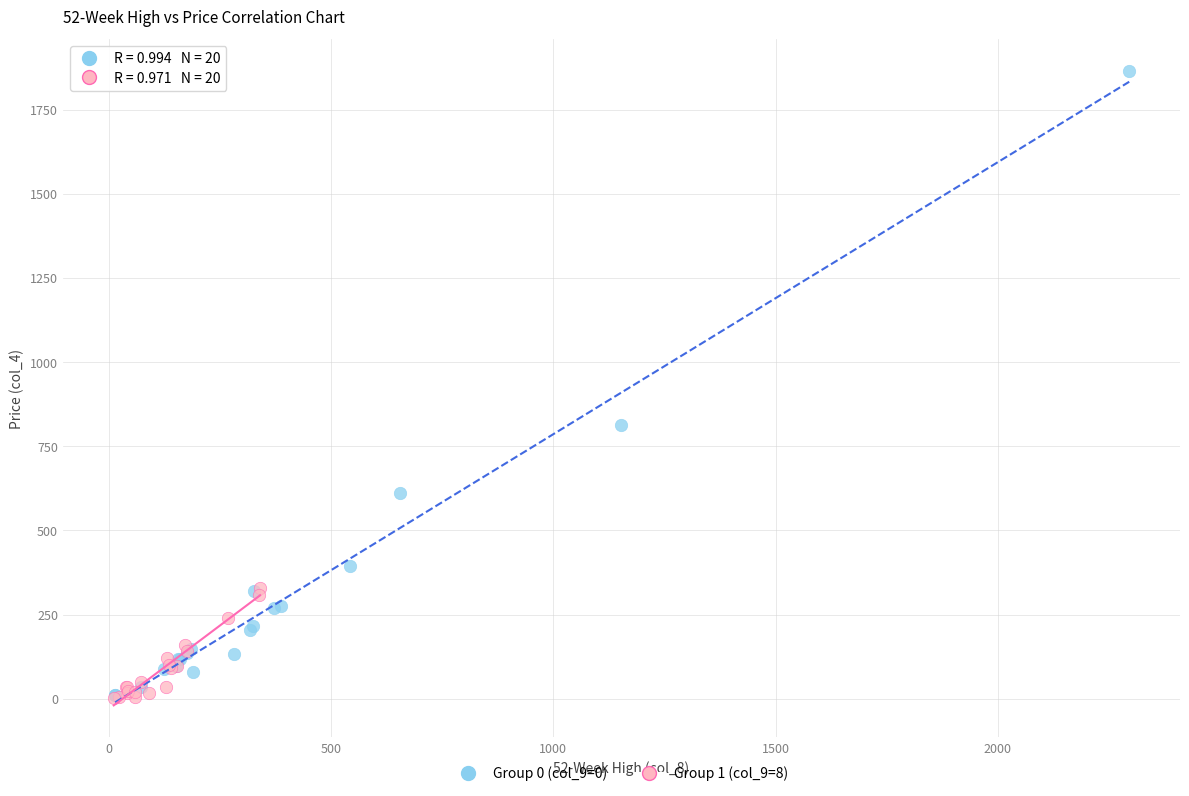

Which series reaches the maximum Y coordinate?

Group 0 (col_9=0)